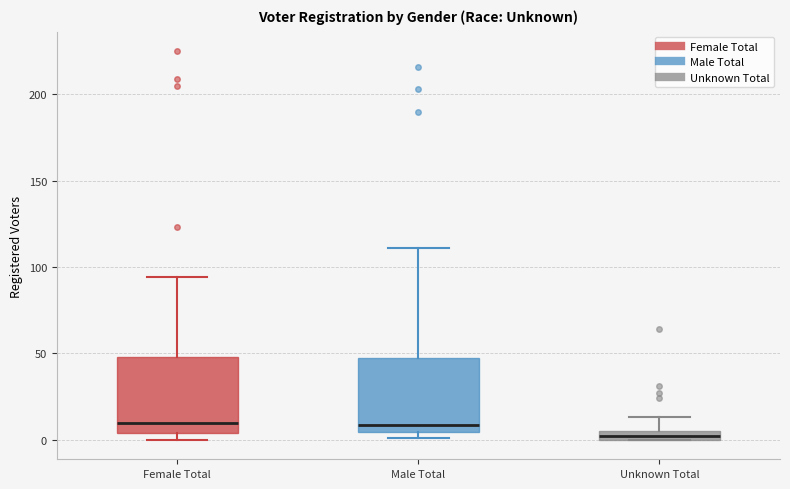

Which box's median line is the lowest?

Unknown Total